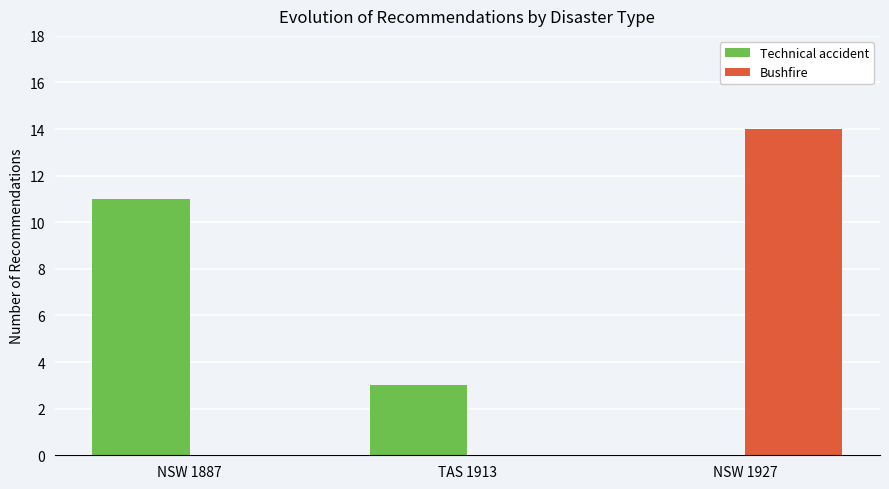

Count the Bushfire values in the range 0 to 14.

3